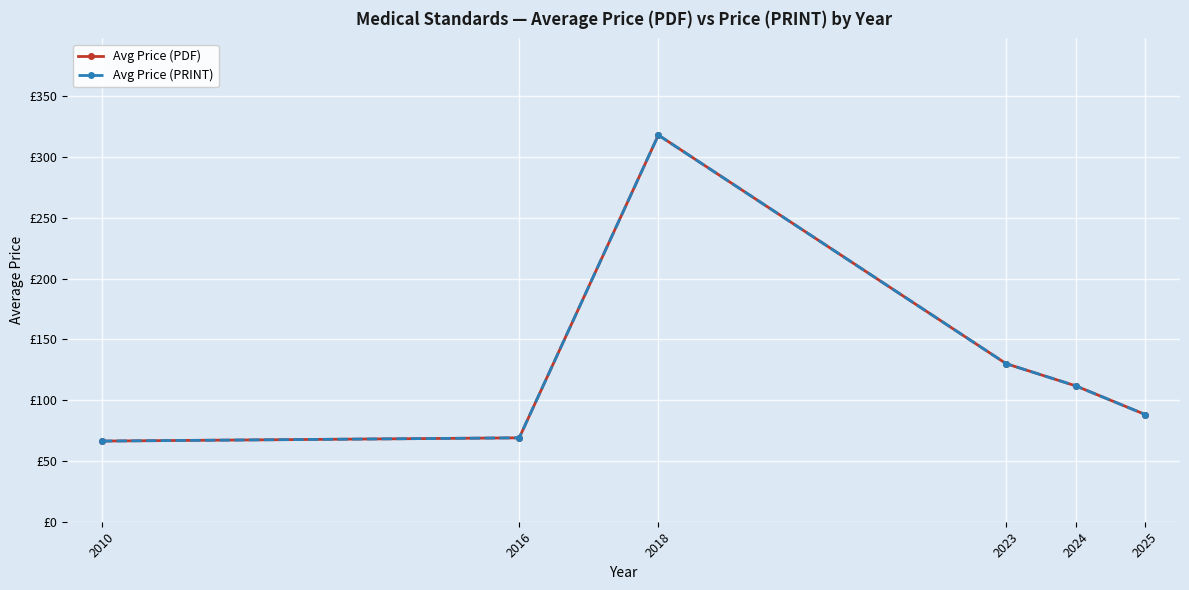

Is this an area chart (filled region under the line)?

No